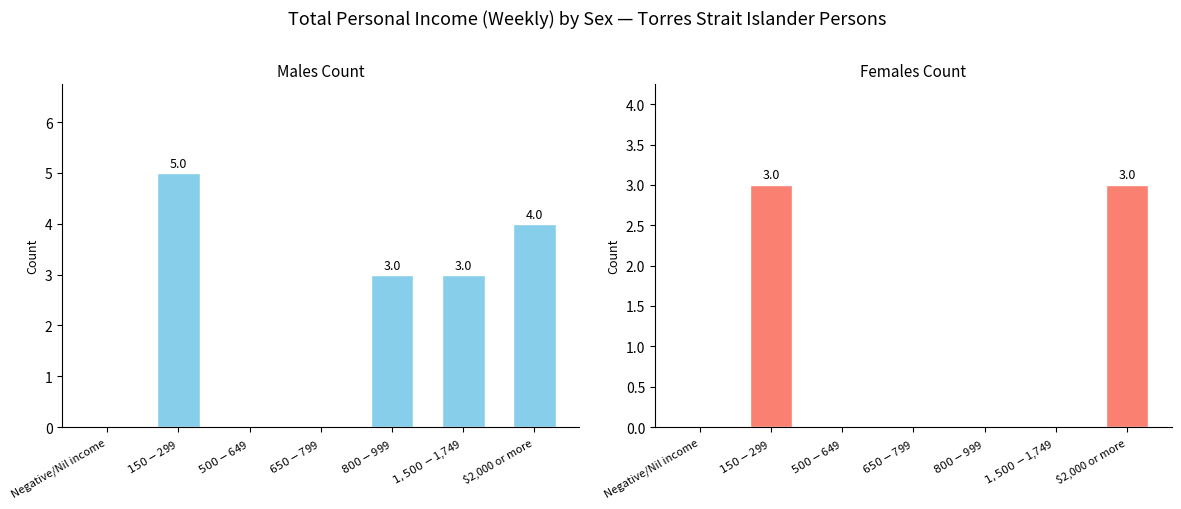

Which series changed the most between Negative/Nil income and $800-$999?

Males